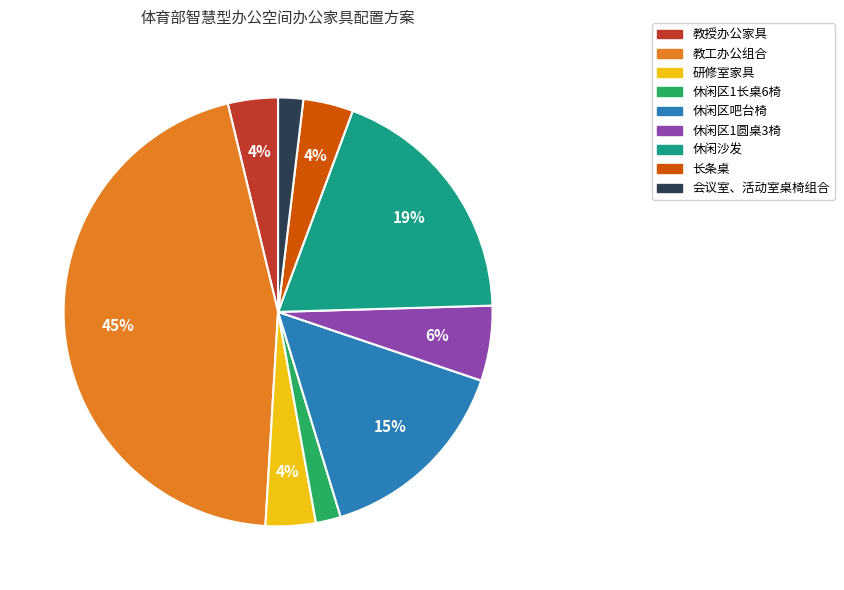

Count the number of slices in the pie.

9